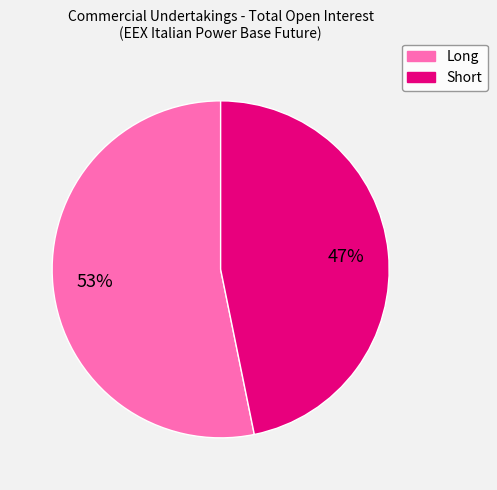

Combined, do Short and Long account for over 50%?

Yes